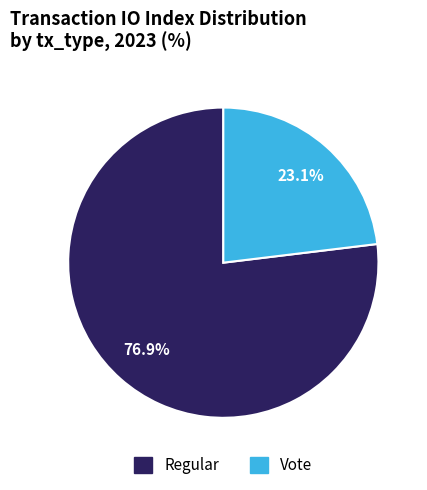

Is it true that Regular is 77% of the pie?

True